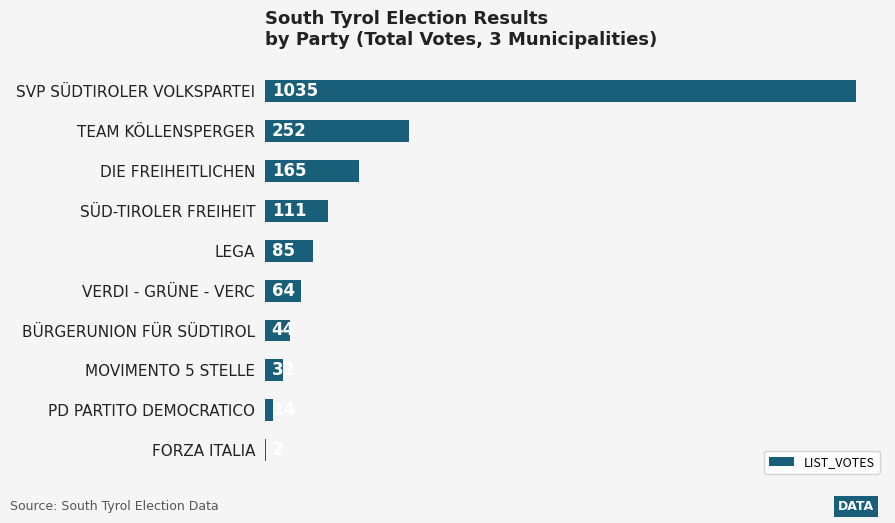

The chart shows a value of 252 at TEAM KÖLLENSPERGER. True or false?

True